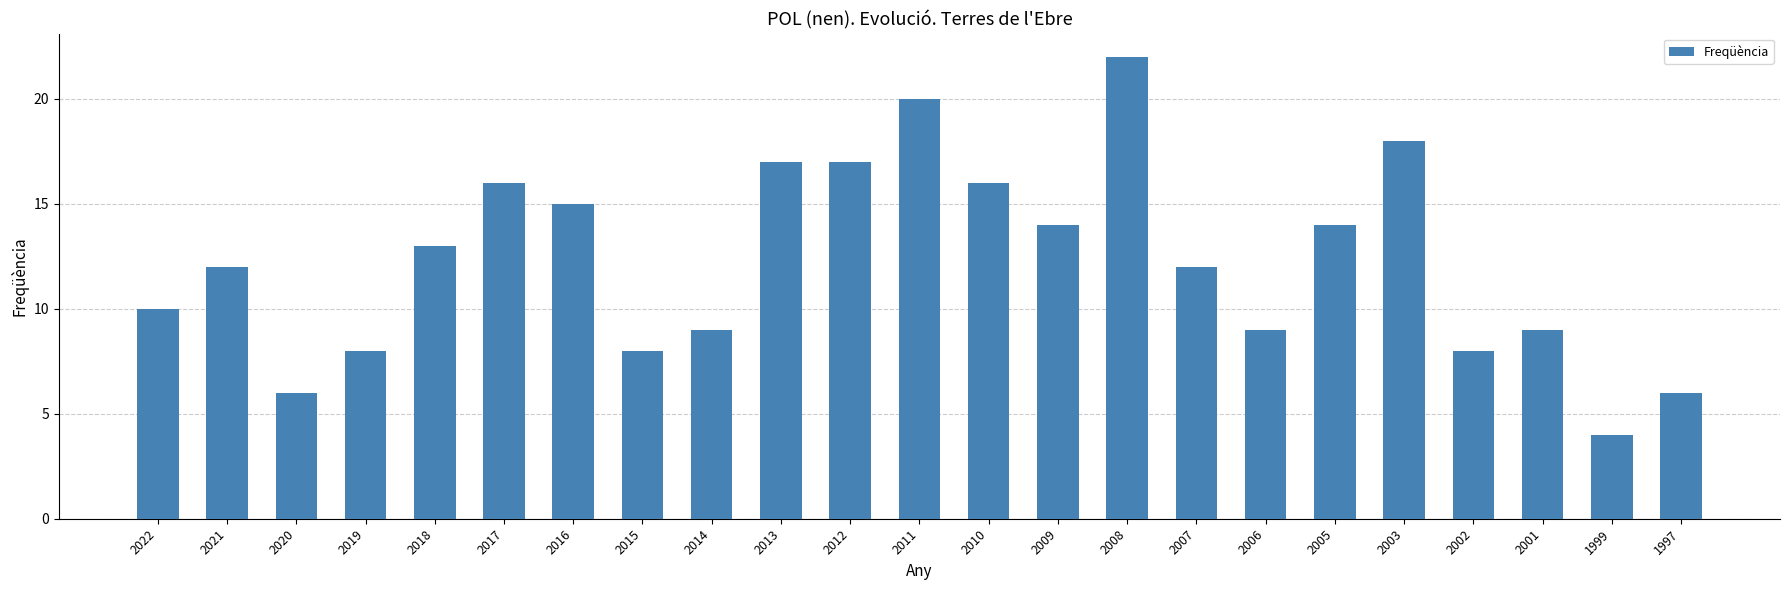

Reading left to right, list all the values displayed in this chart.

2022=10	2021=12	2020=6	2019=8	2018=13	2017=16	2016=15	2015=8	2014=9	2013=17	2012=17	2011=20	2010=16	2009=14	2008=22	2007=12	2006=9	2005=14	2003=18	2002=8	2001=9	1999=4	1997=6